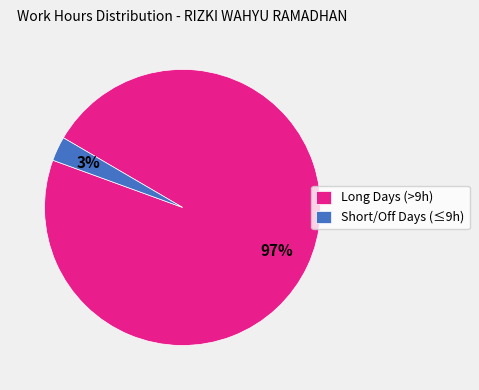

Is there a majority slice in this chart?

Yes